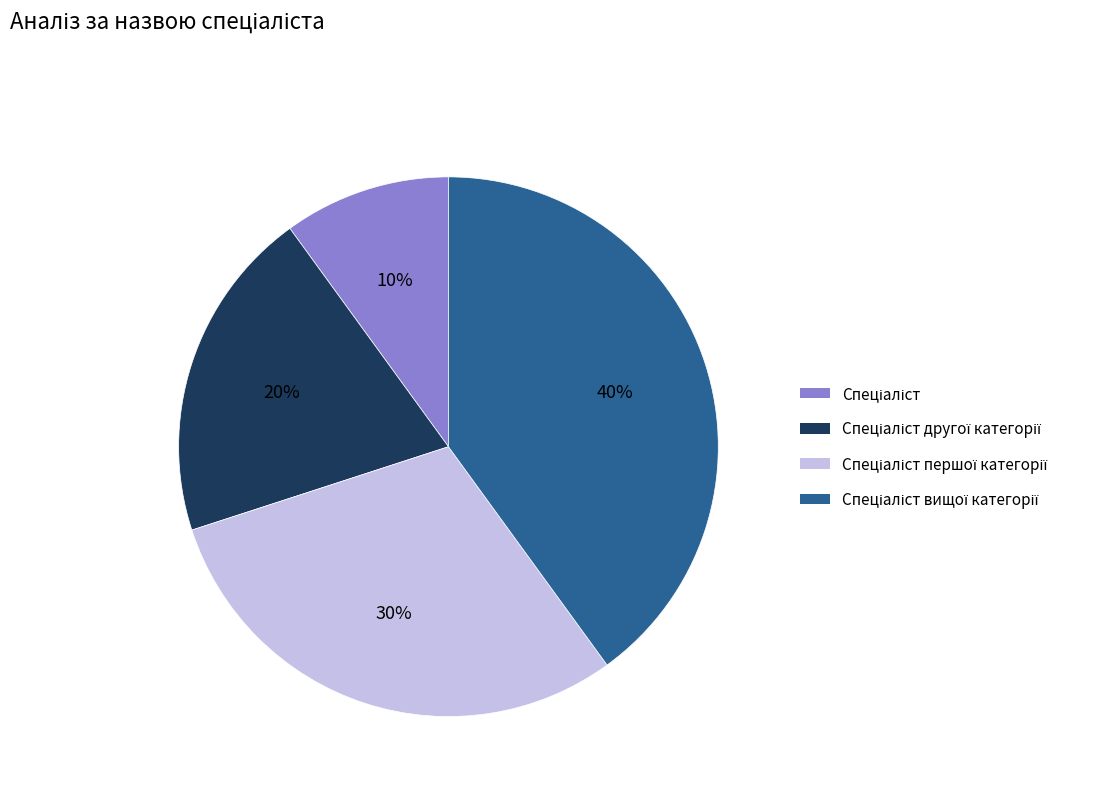

Is there a majority slice in this chart?

No